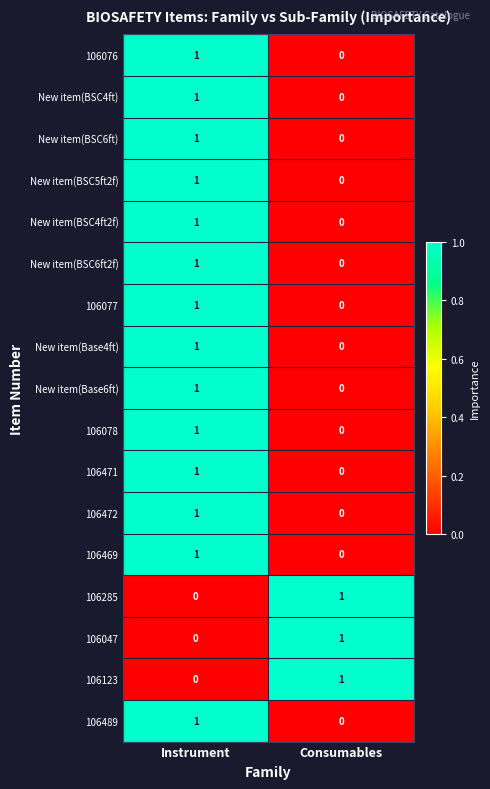

What is the total value across all series at Consumables?

3